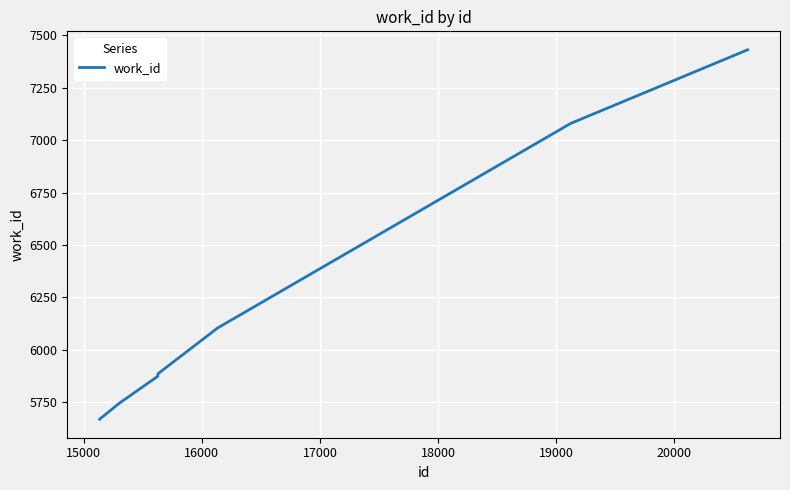

What is the difference between the second highest and minimum values?

1412